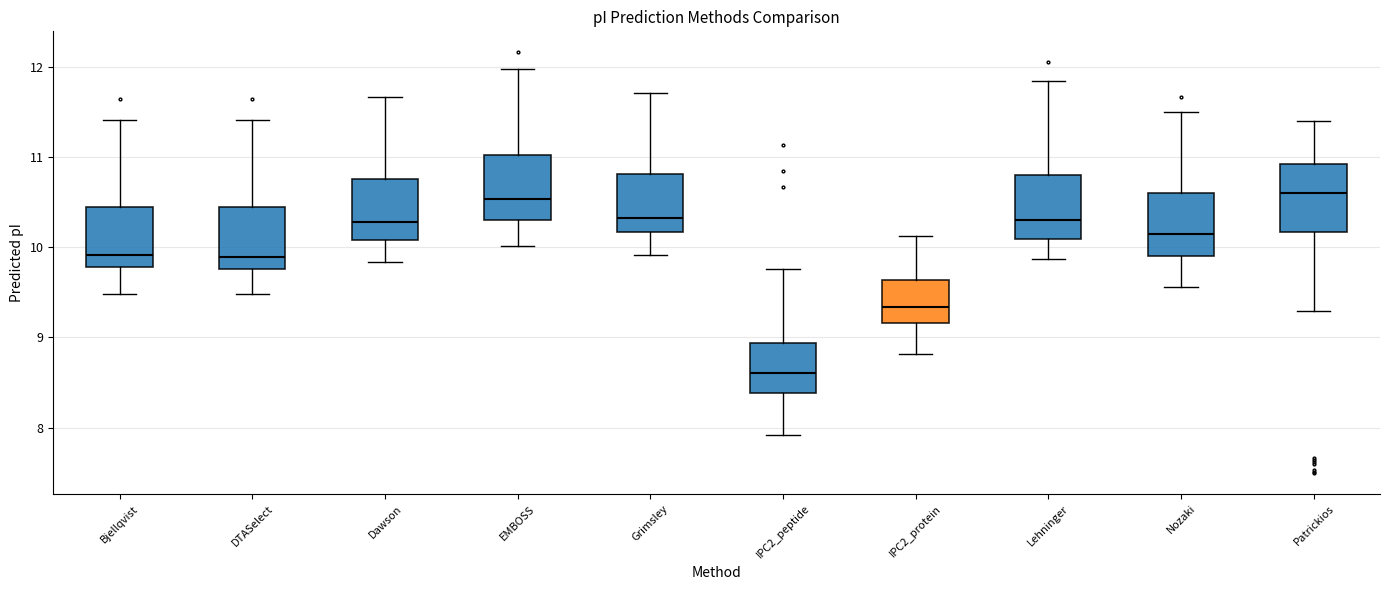

Reading left to right, read every box against the y-axis: the position of its median line, the range the box covers, and the ends of its whiskers. The values are not printed on the chart, so give them approximately, as read against the axis.

Bjellqvist: median 9.9, box 9.8 to 10.4, whiskers 9.5 to 11.4
DTASelect: median 9.9, box 9.8 to 10.4, whiskers 9.5 to 11.4
Dawson: median 10.3, box 10.1 to 10.8, whiskers 9.8 to 11.7
EMBOSS: median 10.5, box 10.3 to 11.0, whiskers 10.0 to 12.0
Grimsley: median 10.3, box 10.2 to 10.8, whiskers 9.9 to 11.7
IPC2_peptide: median 8.6, box 8.4 to 8.9, whiskers 7.9 to 9.8
IPC2_protein: median 9.3, box 9.2 to 9.6, whiskers 8.8 to 10.1
Lehninger: median 10.3, box 10.1 to 10.8, whiskers 9.9 to 11.8
Nozaki: median 10.2, box 9.9 to 10.6, whiskers 9.6 to 11.5
Patrickios: median 10.6, box 10.2 to 10.9, whiskers 9.3 to 11.4